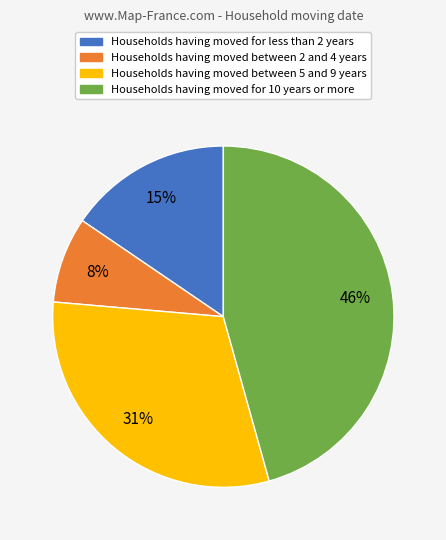

The Households having moved between 5 and 9 years slice represents 31% of the pie. True or false?

True